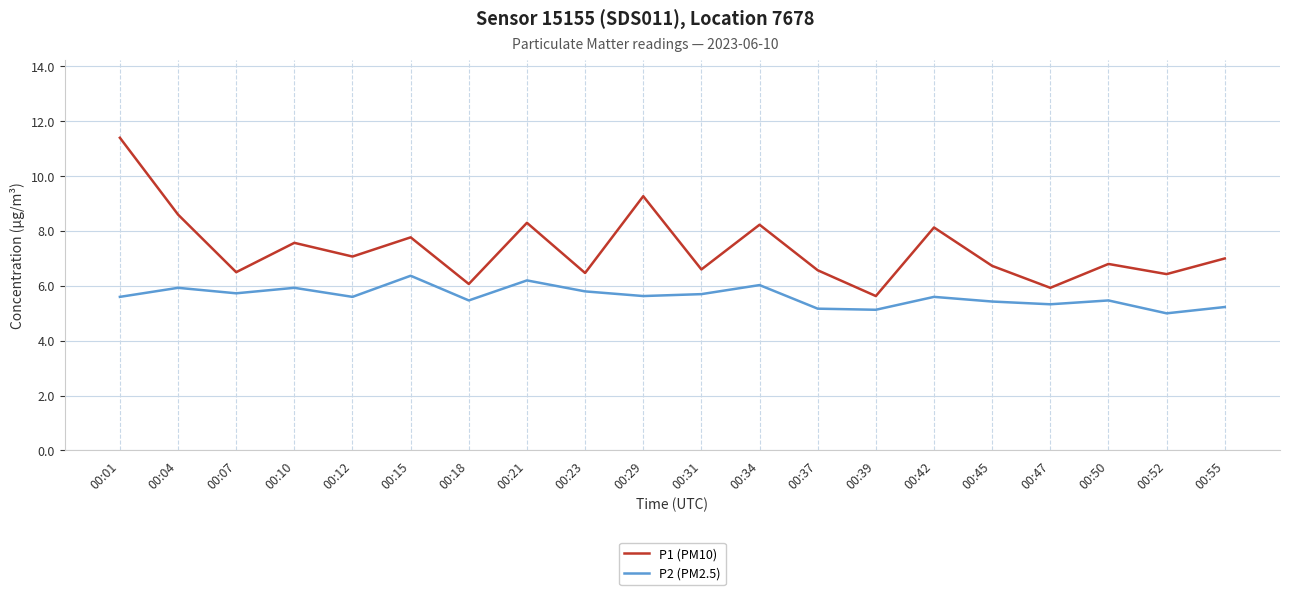

True or false: P1 (PM10) and P2 (PM2.5) intersect in this chart.

False